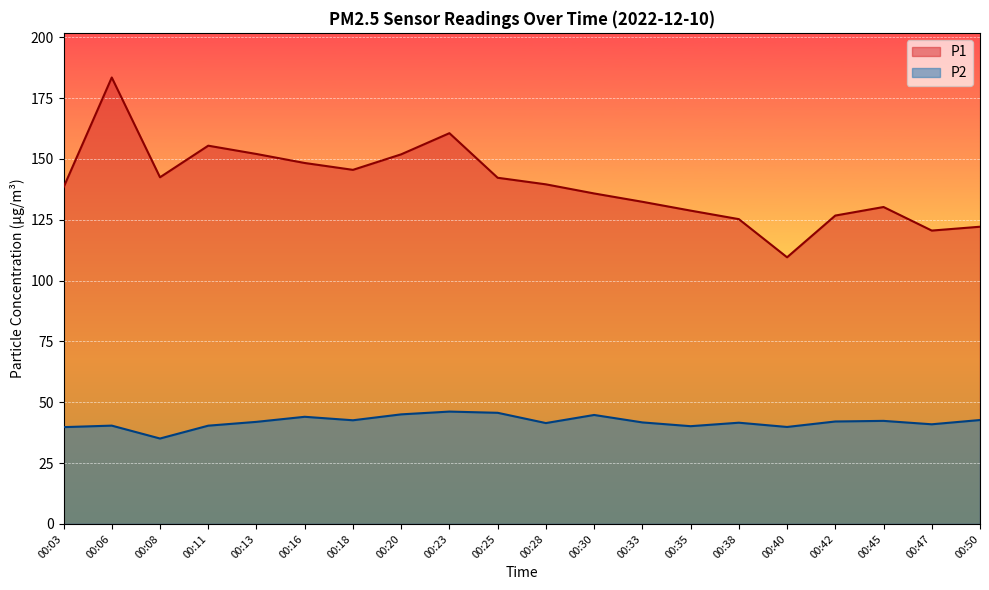

Is the value of P2 at 00:23 greater than the value of P1 at 00:23?

No